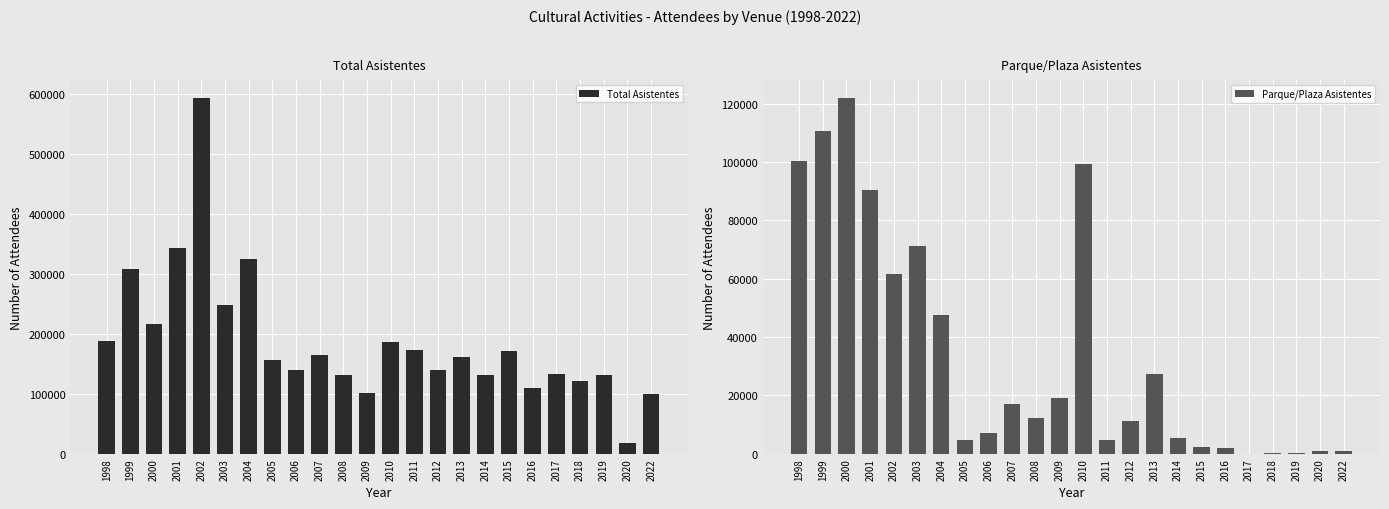

Are the bars grouped side by side (vs. stacked)?

Yes